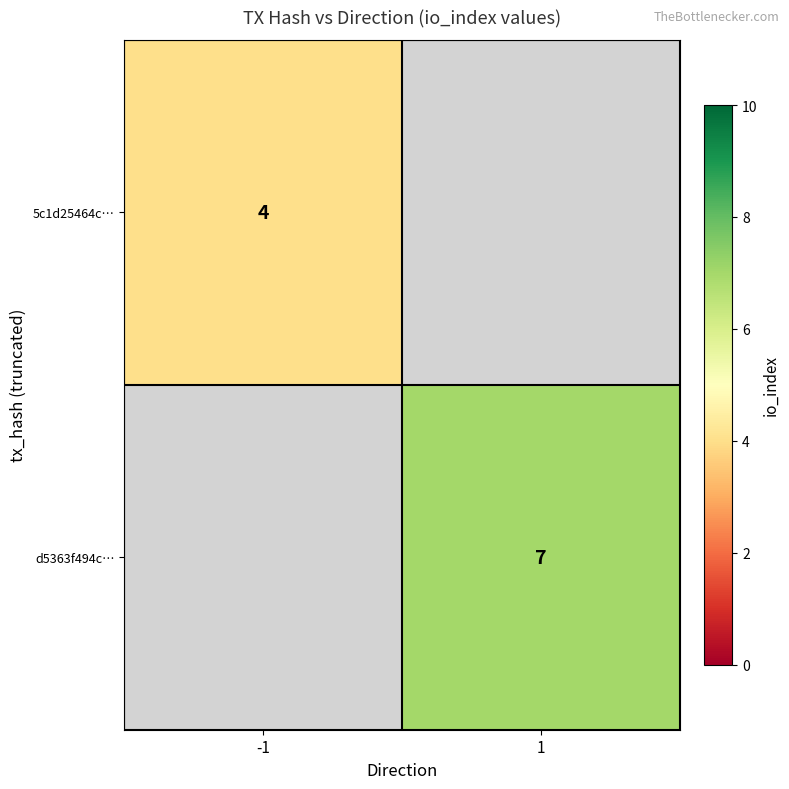

Is it true that 5c1d25464c… equals 4 at -1?

True